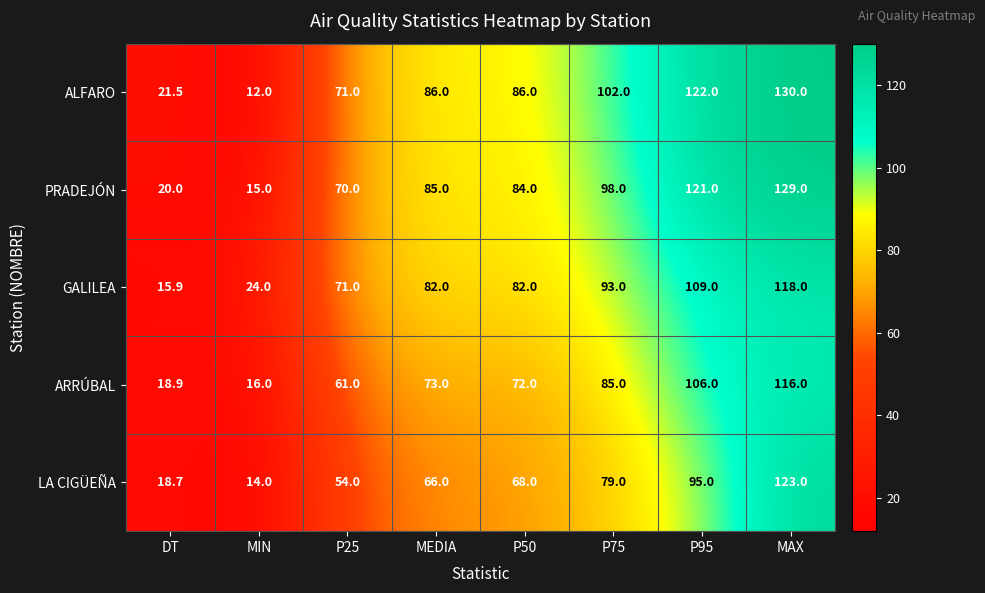

Rank the series by their maximum value, from highest to lowest.

ALFARO, PRADEJÓN, LA CIGÜEÑA, GALILEA, ARRÚBAL